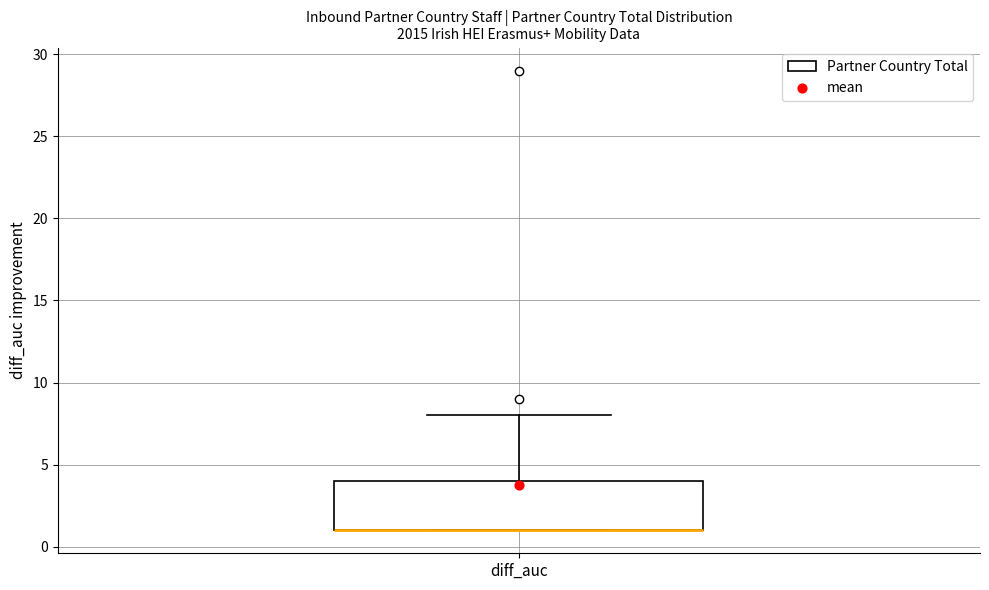

Transcribe this box plot: give where the median line is, the range the box spans, and where the two whiskers end, as read against the y-axis. The values are not printed on the chart, so give them approximately, as read against the axis.

median 1 (drawn on the box's lower edge), box 1 to 4, whiskers 1 to 8